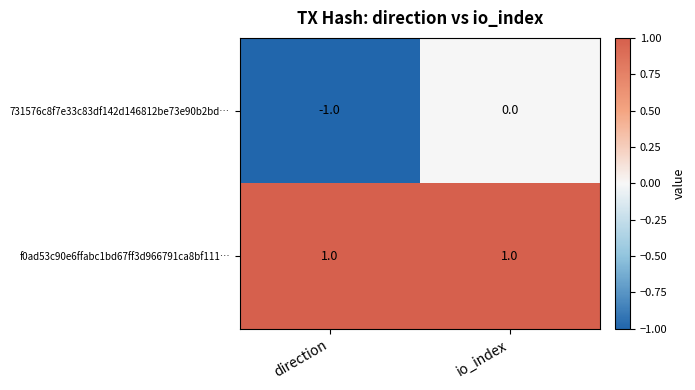

The value of f0ad53c90e6ffabc1bd67ff3d966791ca8bf111… at direction is 1. True or false?

True